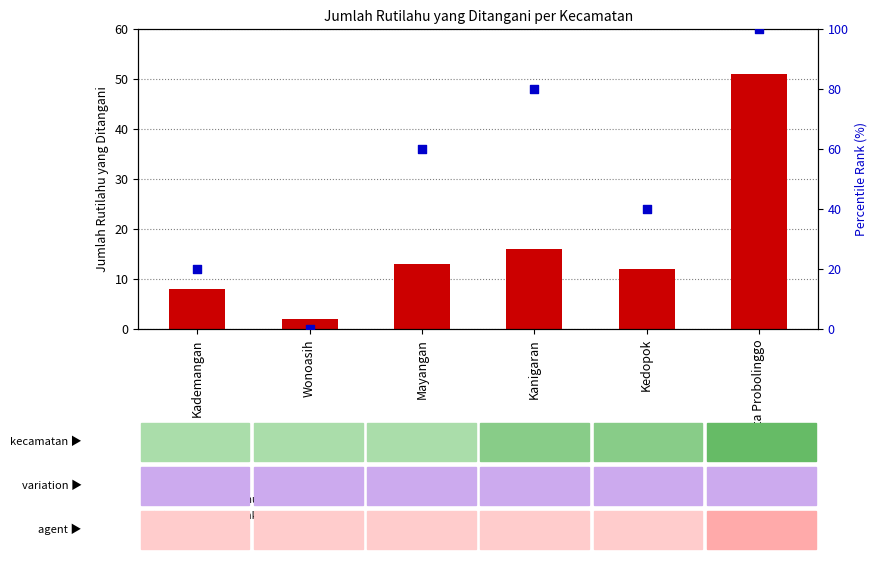

At which category is the sum across all series the highest?

Kota Probolinggo